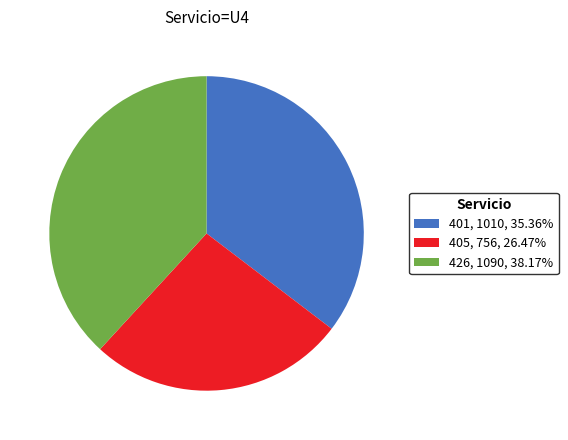

True or false: 401 accounts for 18% of the total.

False